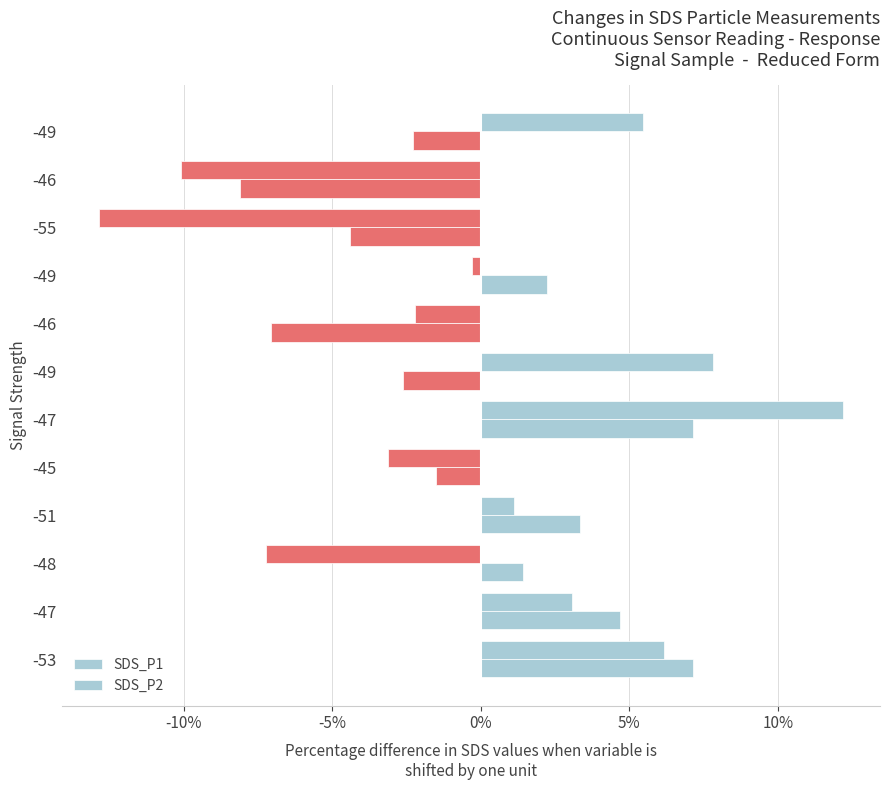

How many values in SDS_P2 are above zero?

6